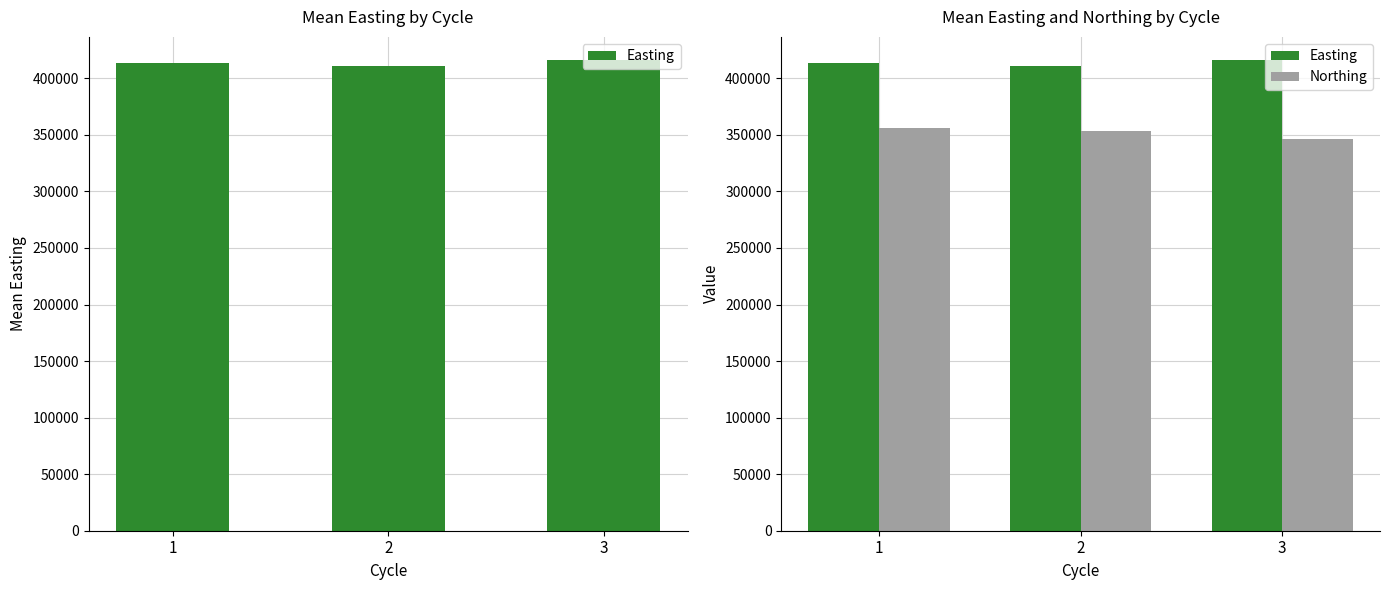

Rank the series by their maximum value, from highest to lowest.

Easting, Northing